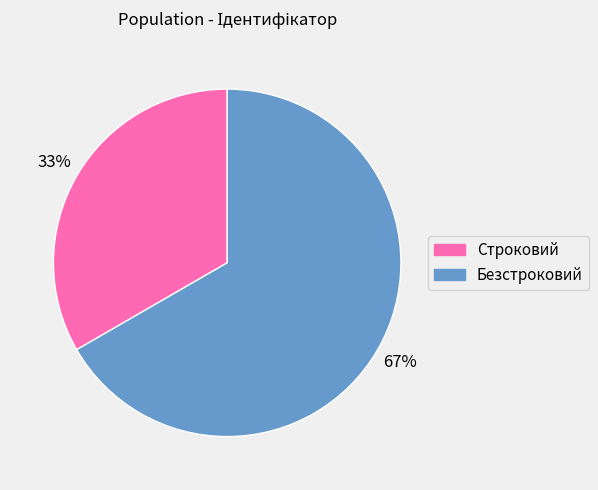

Which category accounts for the majority?

Безстроковий